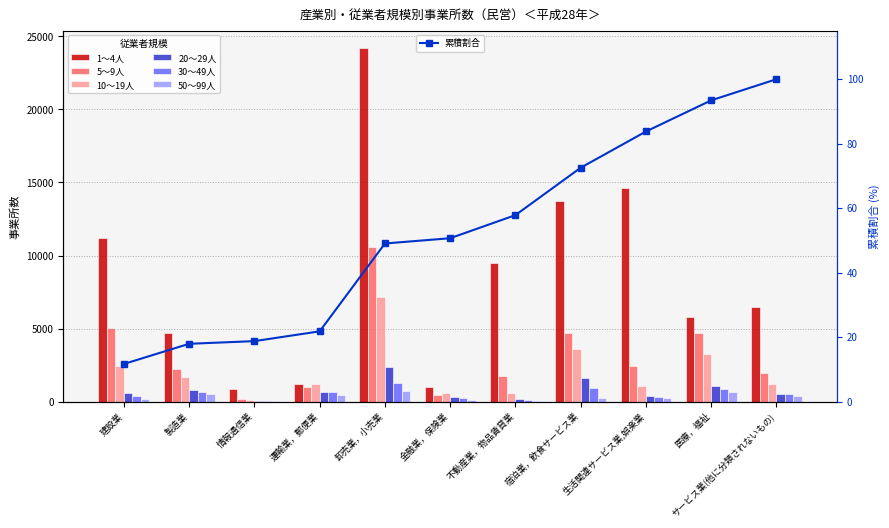

What is the difference between the maximum and minimum values in the 20～29人 series?

2295